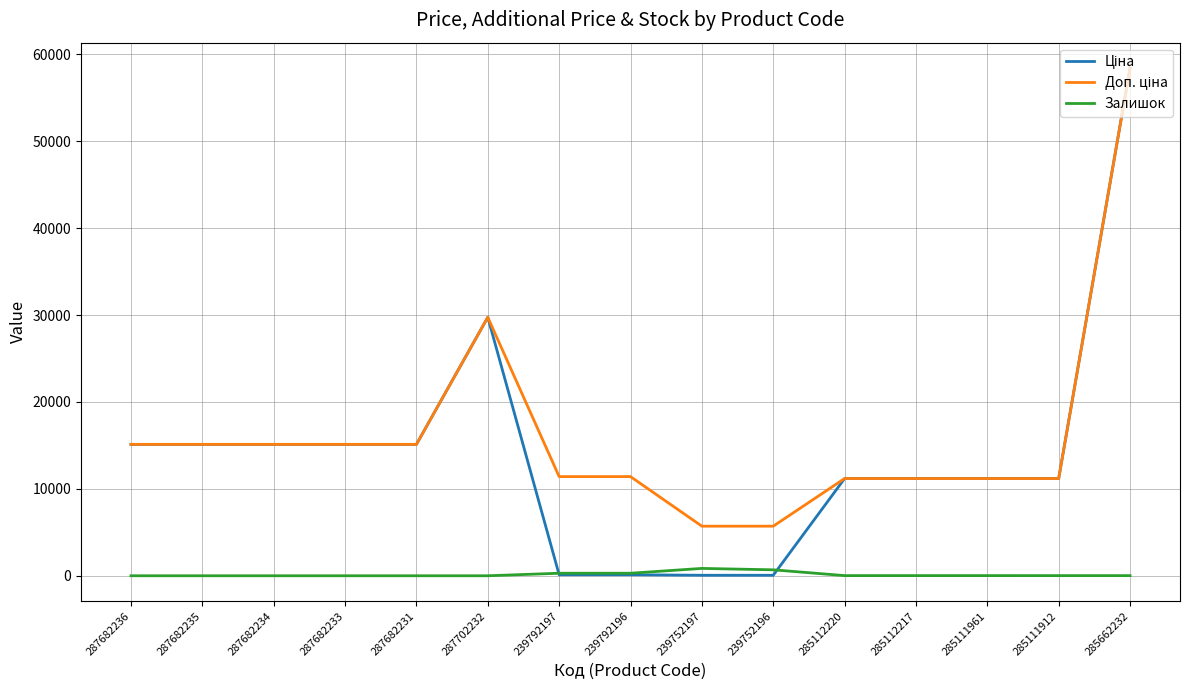

What is the maximum value shown in the chart?

58426.5